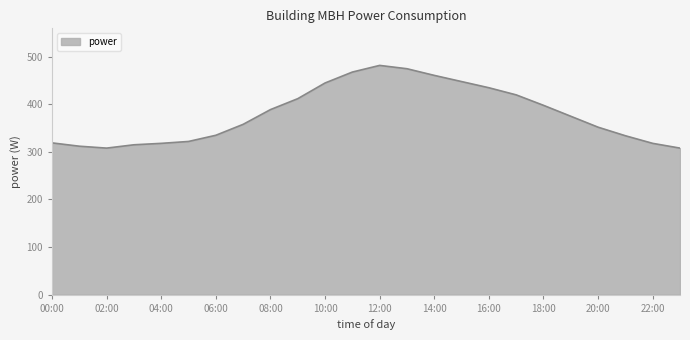

Does the chart display data point markers on the line(s)?

No